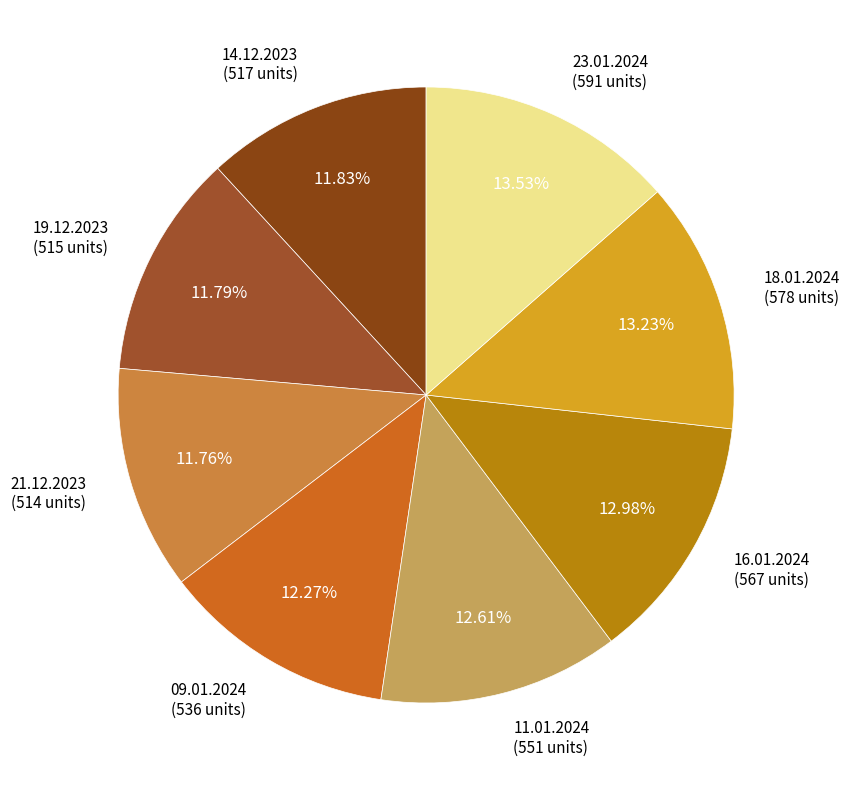

How many segments does this pie chart have?

8